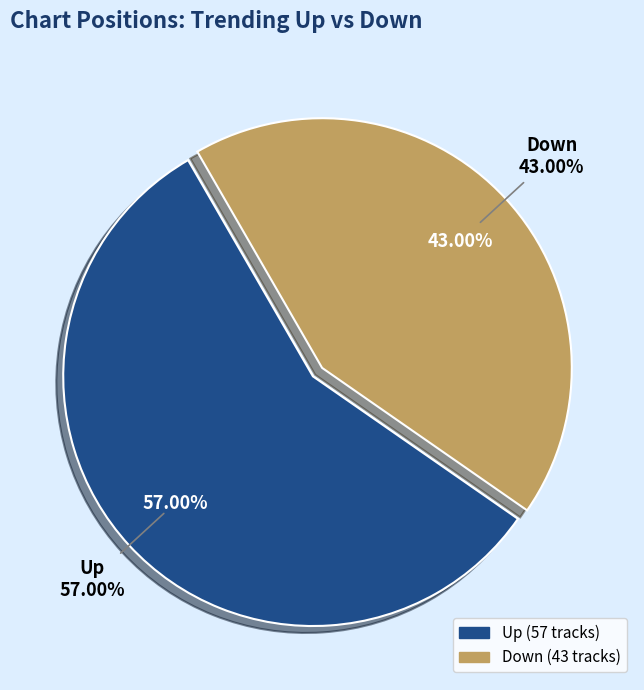

What percentage is the up slice, to the nearest percent?

57%